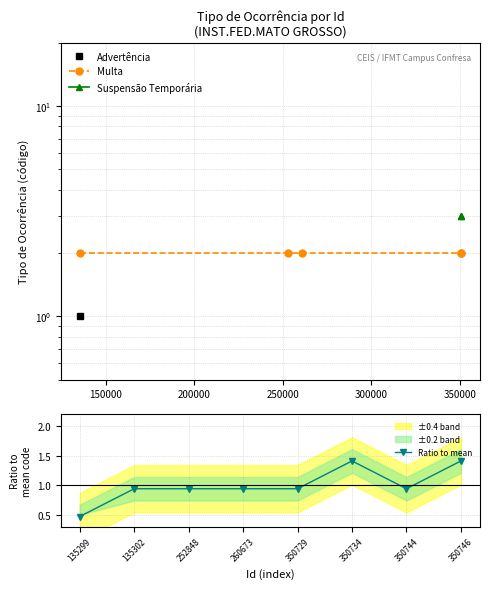

Does the chart have visible grid lines?

Yes